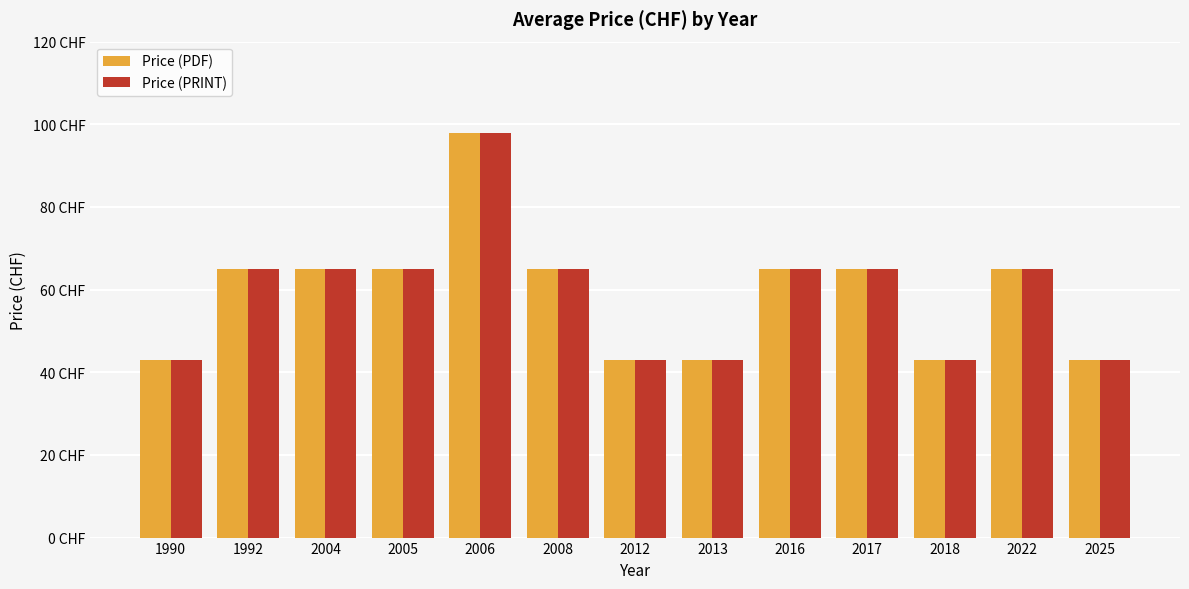

Which series has the largest range (max minus min)?

Price (PDF)